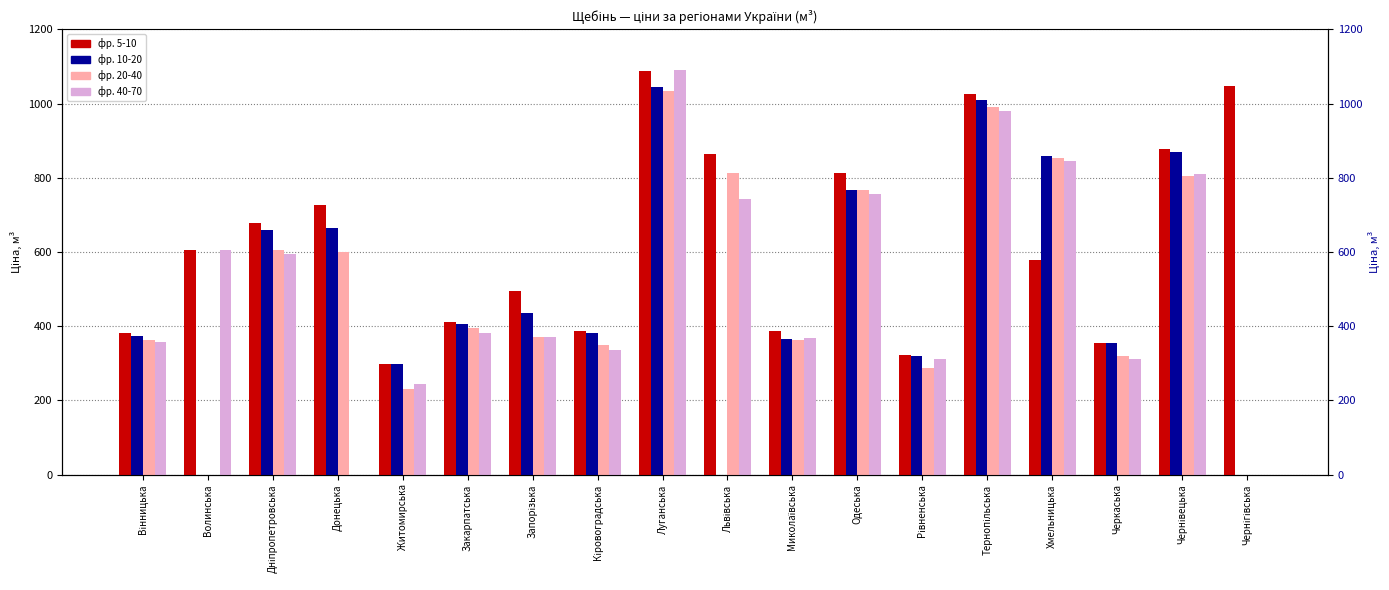

Count the number of data series in this chart.

4